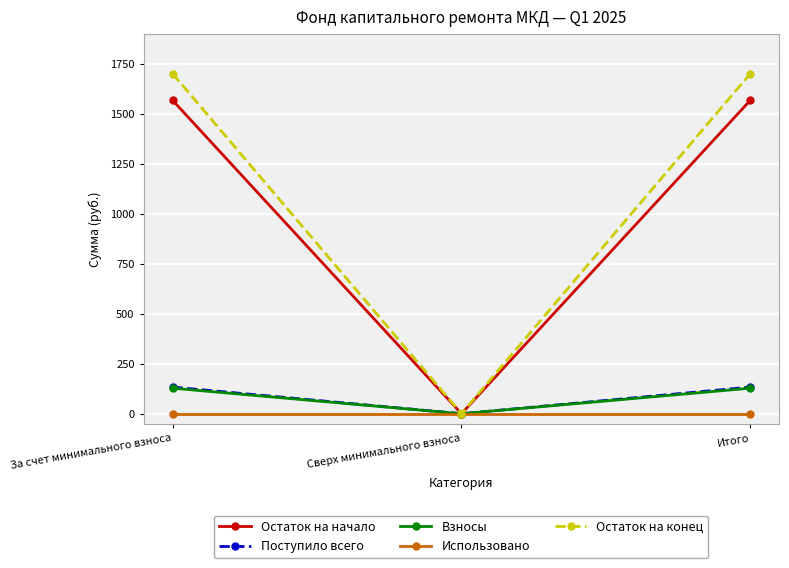

What is the maximum value for Взносы?

127.8